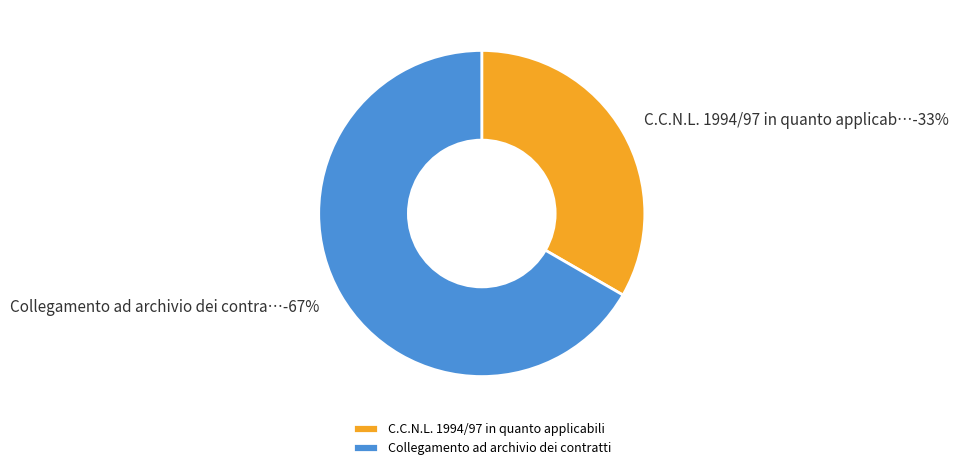

Is it true that Collegamento ad archivio dei contratti is 60% of the pie?

False